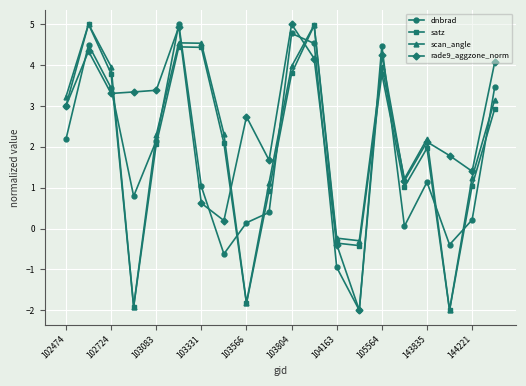

What is the lowest value of the rade9_aggzone_norm series?

-2.0